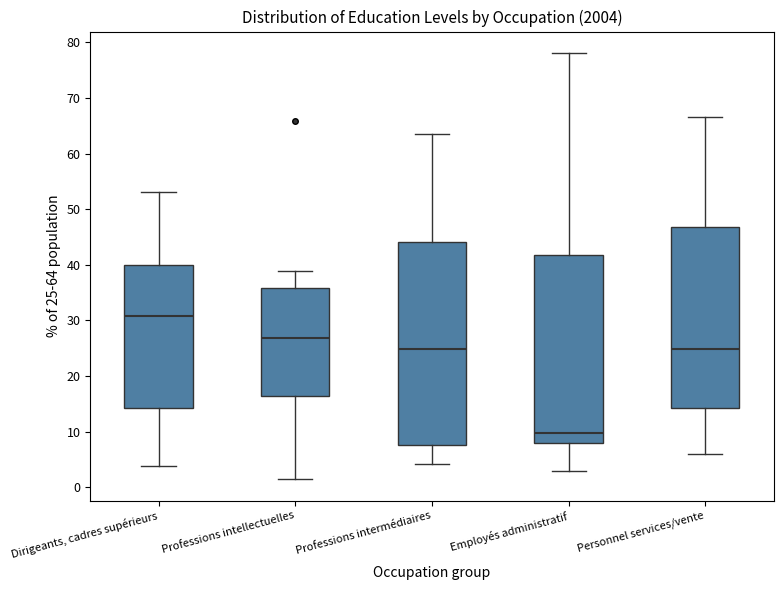

Reading left to right, transcribe this box plot: for each box, give where its median line is, the range the box spans, and where its two whiskers end, as read against the y-axis. The values are not printed on the chart, so give them approximately, as read against the axis.

Dirigeants, cadres supérieurs: median 31, box 14 to 40, whiskers 4 to 53
Professions intellectuelles: median 27, box 16 to 36, whiskers 1 to 39
Professions intermédiaires: median 25, box 8 to 44, whiskers 4 to 64
Employés administratif: median 10, box 8 to 42, whiskers 3 to 78
Personnel services/vente: median 25, box 14 to 47, whiskers 6 to 67